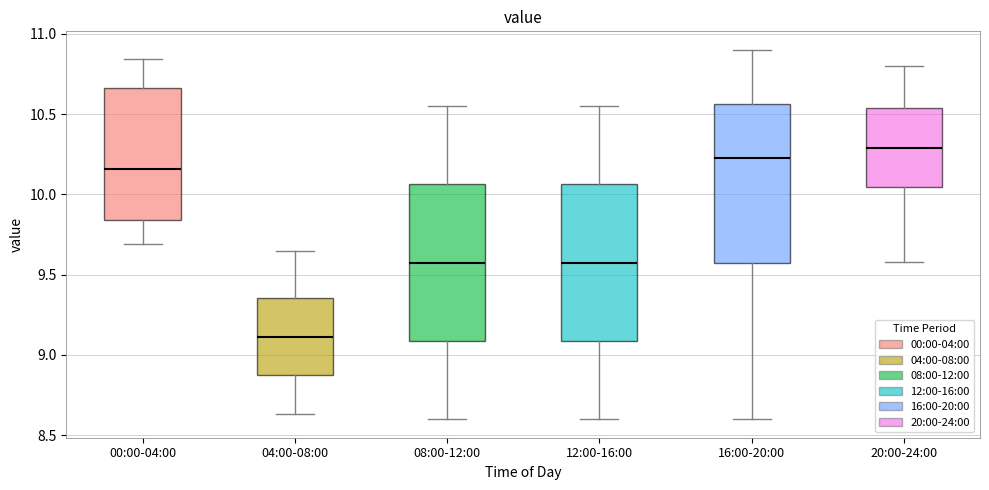

Reading left to right, read every box against the y-axis: the position of its median line, the range the box covers, and the ends of its whiskers. The values are not printed on the chart, so give them approximately, as read against the axis.

00:00-04:00: median 10.15, box 9.85 to 10.65, whiskers 9.70 to 10.85
04:00-08:00: median 9.10, box 8.85 to 9.35, whiskers 8.65 to 9.65
08:00-12:00: median 9.60, box 9.10 to 10.05, whiskers 8.60 to 10.55
12:00-16:00: median 9.60, box 9.10 to 10.05, whiskers 8.60 to 10.55
16:00-20:00: median 10.25, box 9.60 to 10.55, whiskers 8.60 to 10.90
20:00-24:00: median 10.30, box 10.05 to 10.55, whiskers 9.60 to 10.80